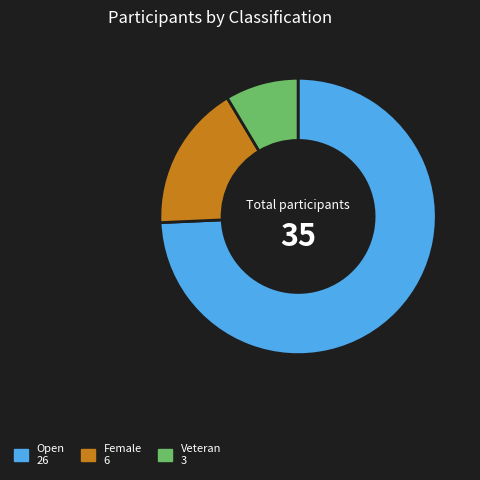

Rank the categories by value from highest to lowest.

Open, Female, Veteran